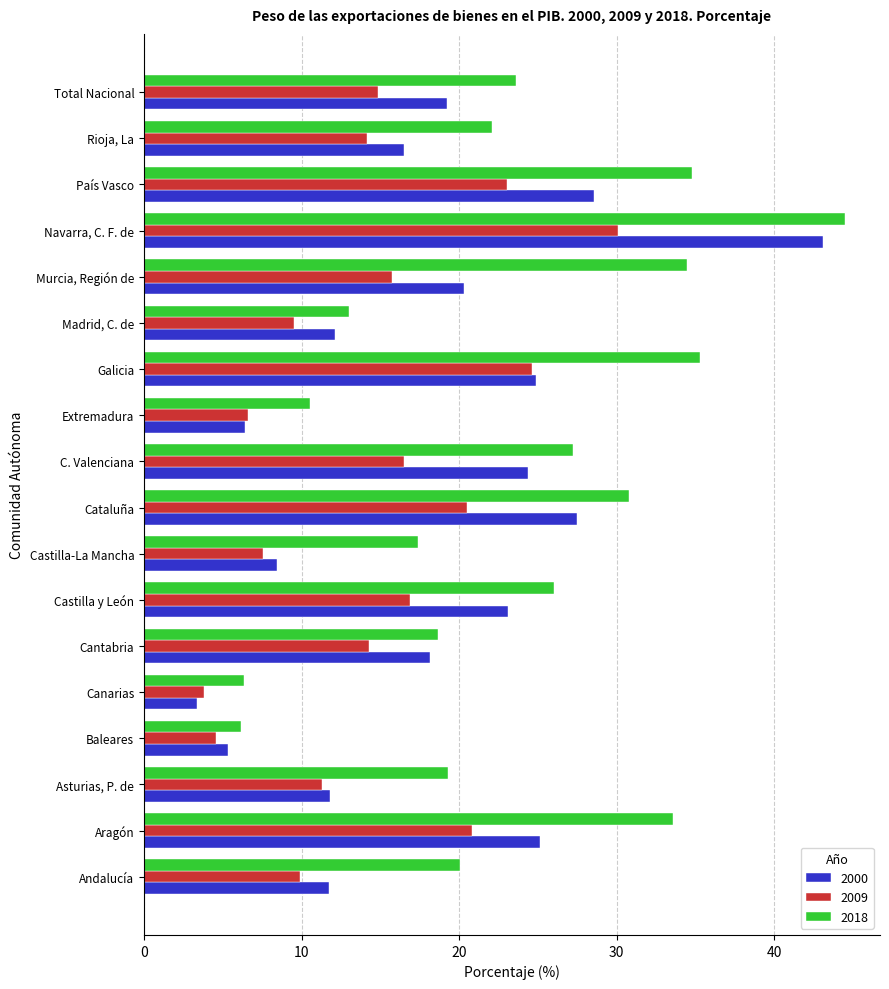

List the series in order of their overall mean, lowest first.

2009, 2000, 2018